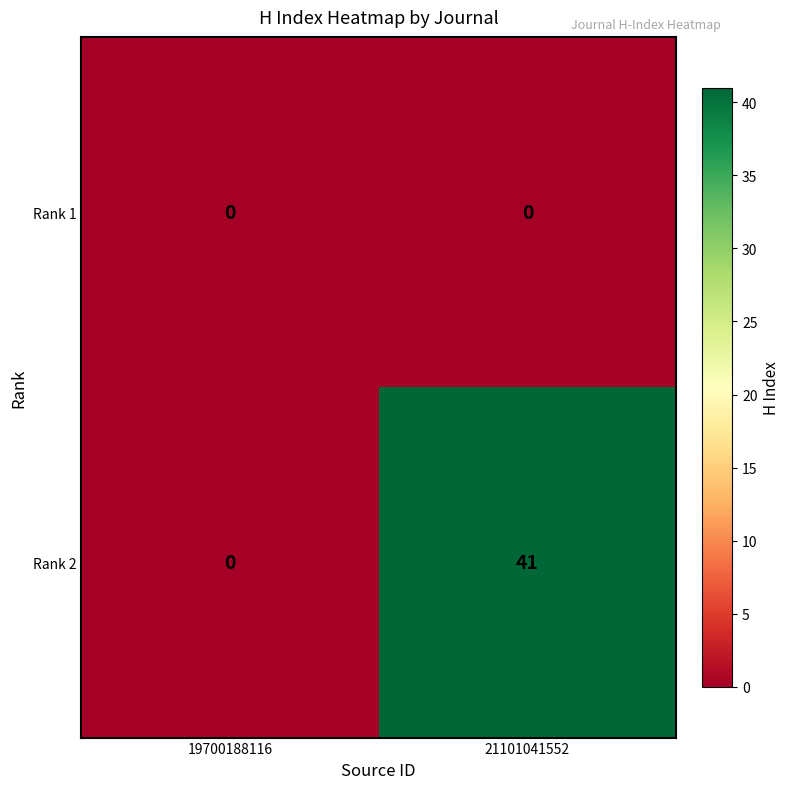

Reading right to left, extract all data points from this chart.

Rank 1: 0	0
Rank 2: 41	0